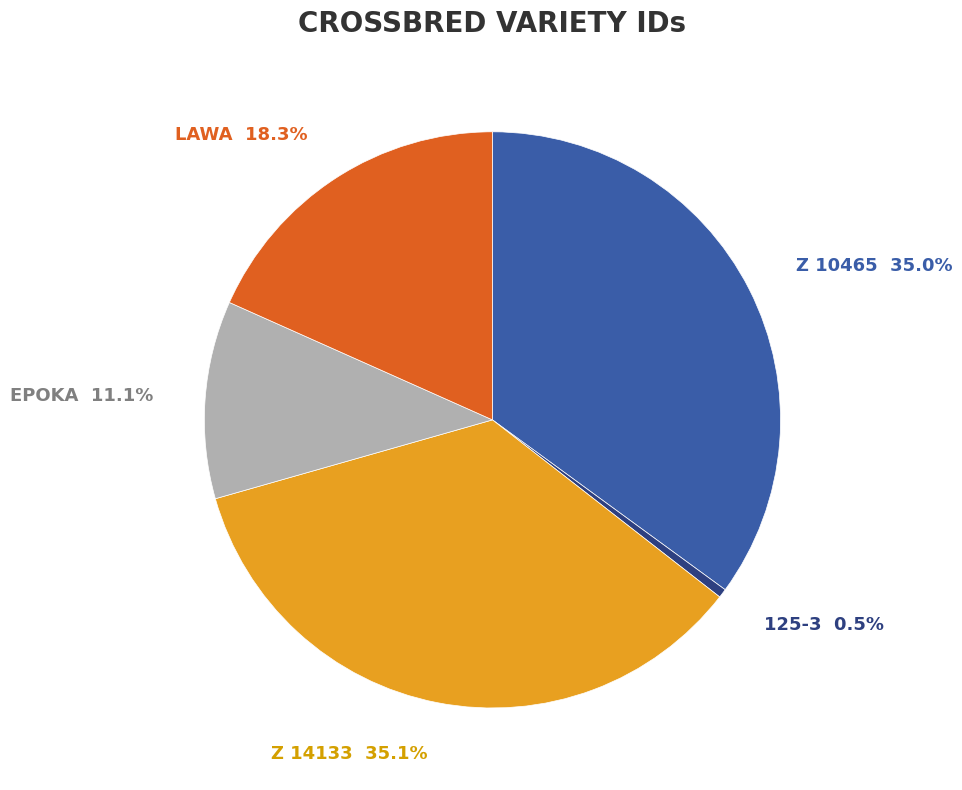

What is the ratio of the value at LAWA to the value at 125-3?

36.5